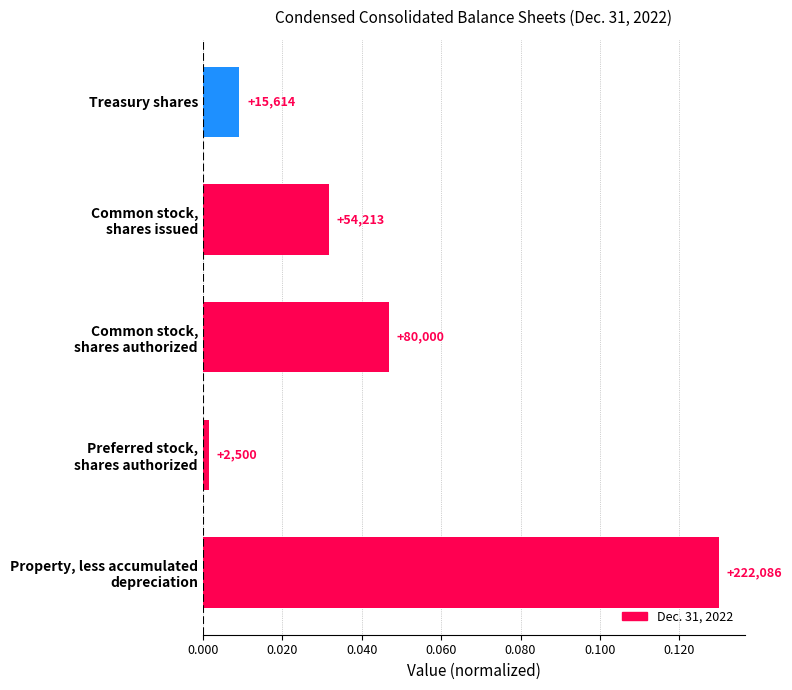

Are the bars horizontal?

Yes